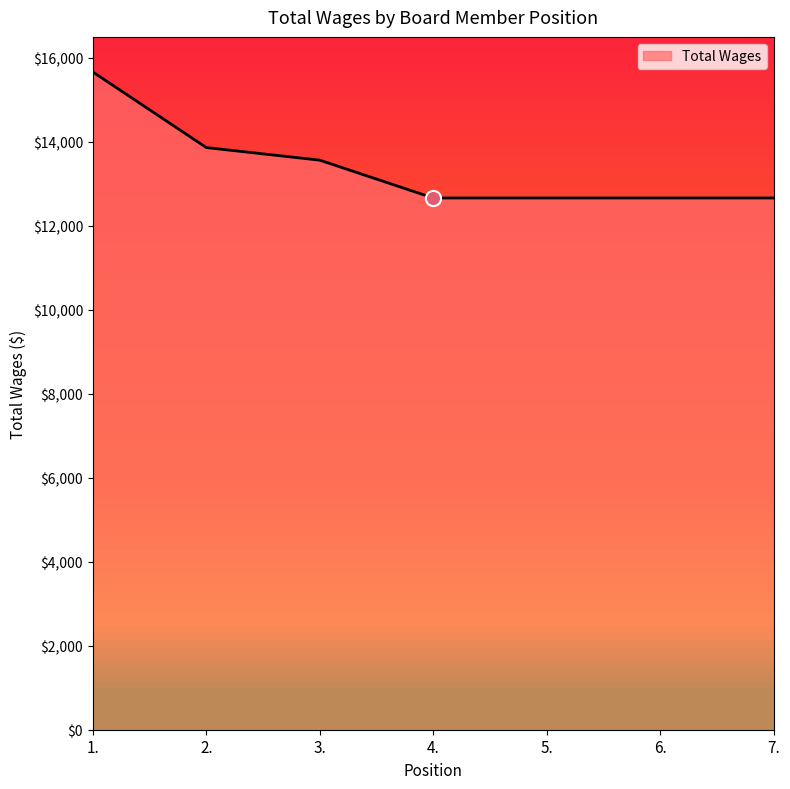

Approximately how many times larger is the value at 4. compared to 5.?

1.0